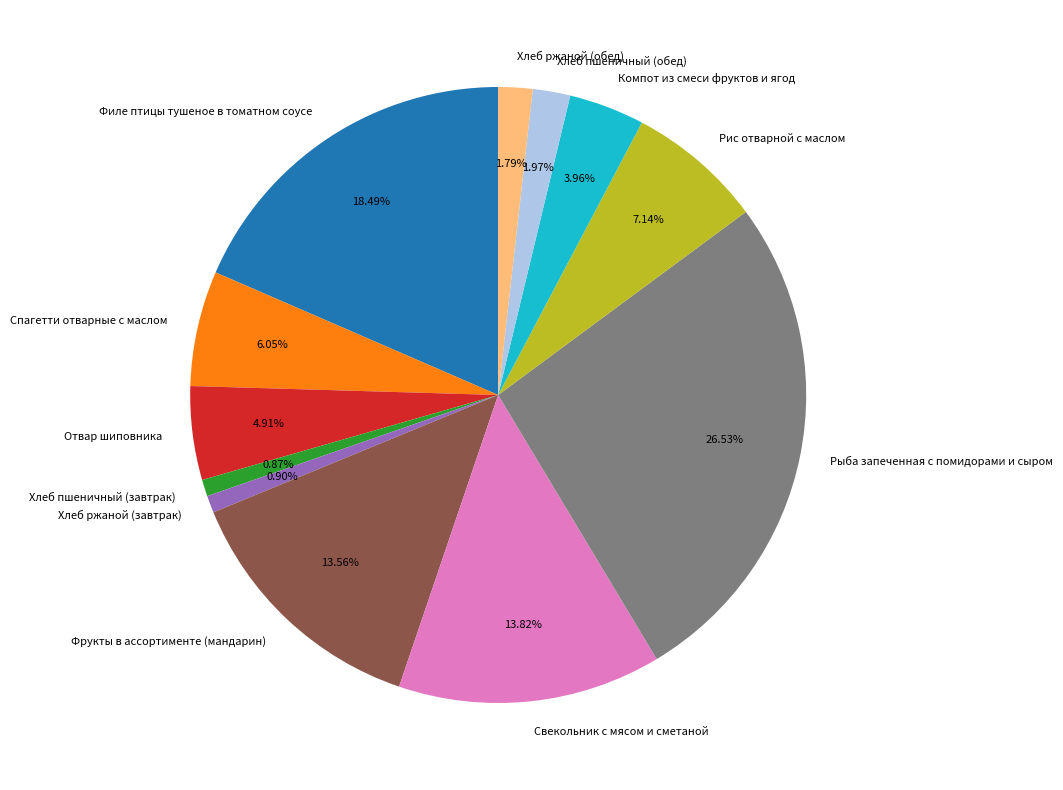

Which slice is the largest?

Рыба запеченная с помидорами и сыром